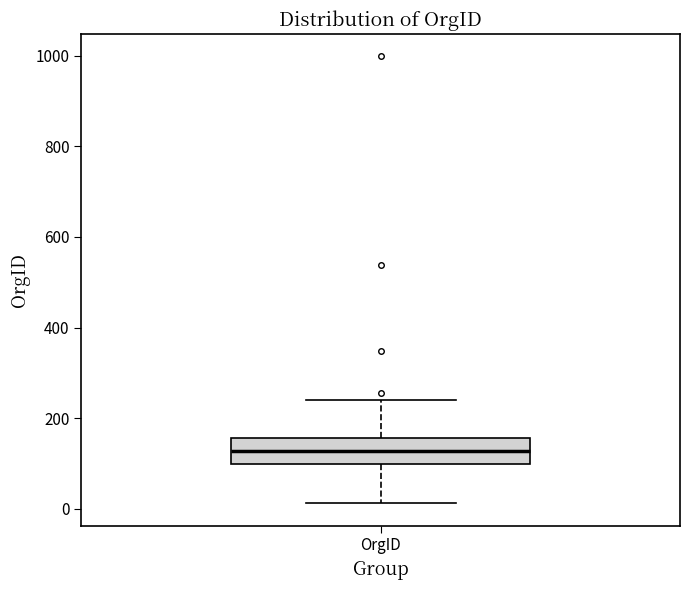

Read this box plot against the y-axis: the position of the median line, the range covered by the box, and the ends of both whiskers. The values are not printed on the chart, so give them approximately, as read against the axis.

median 120, box 100 to 160, whiskers 20 to 240